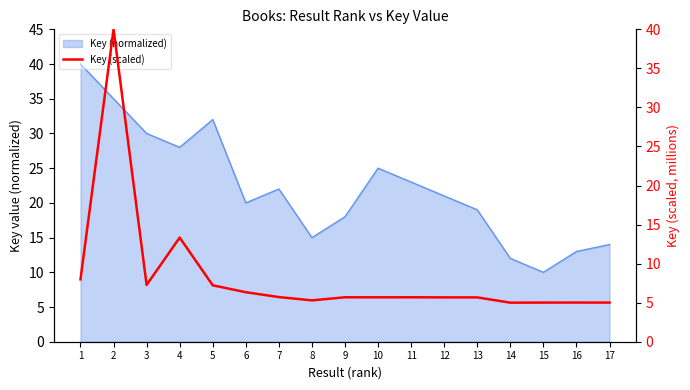

List the labels in order of value, smallest first.

14, 17, 15, 16, 8, 13, 12, 11, 10, 9, 7, 6, 5, 3, 1, 4, 2